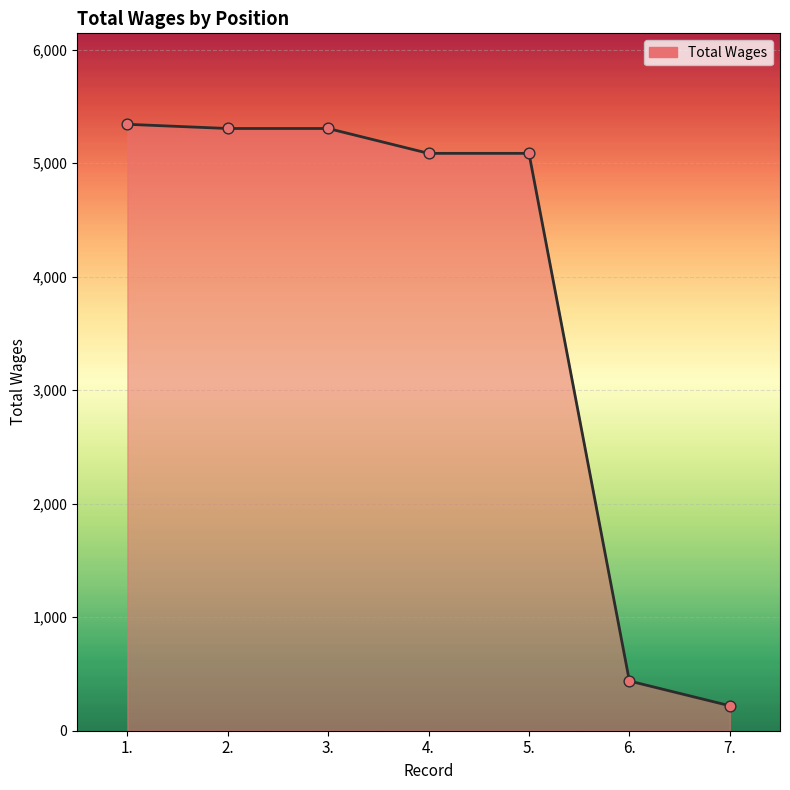

What is the ratio of the value at 6. to the value at 2.?

0.1